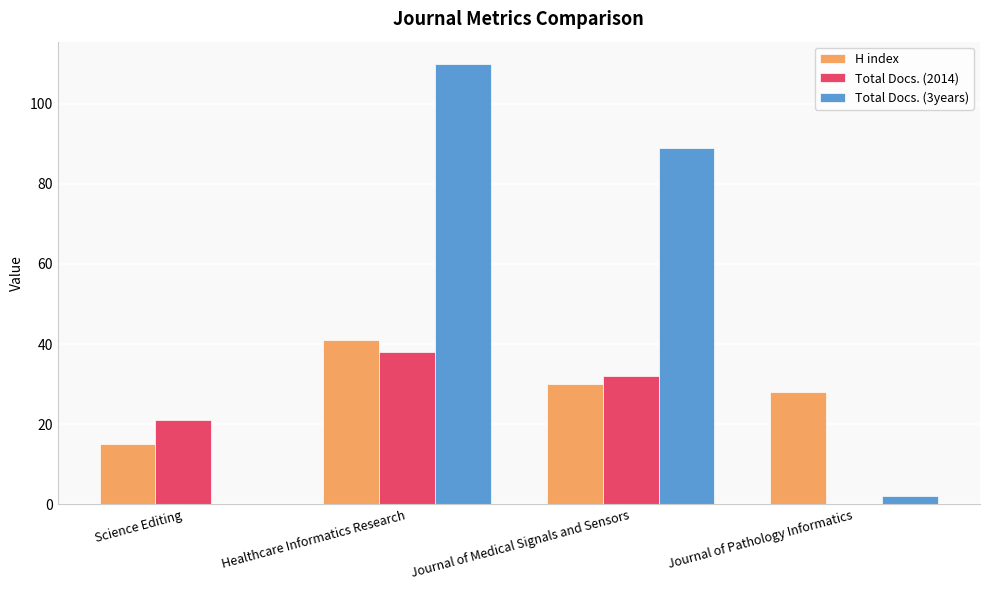

Reading left to right, transcribe all the data shown in this chart.

H index: Science Editing=15	Healthcare Informatics Research=41	Journal of Medical Signals and Sensors=30	Journal of Pathology Informatics=28
Total Docs. (2014): Science Editing=21	Healthcare Informatics Research=38	Journal of Medical Signals and Sensors=32	Journal of Pathology Informatics=0
Total Docs. (3years): Science Editing=0	Healthcare Informatics Research=110	Journal of Medical Signals and Sensors=89	Journal of Pathology Informatics=2